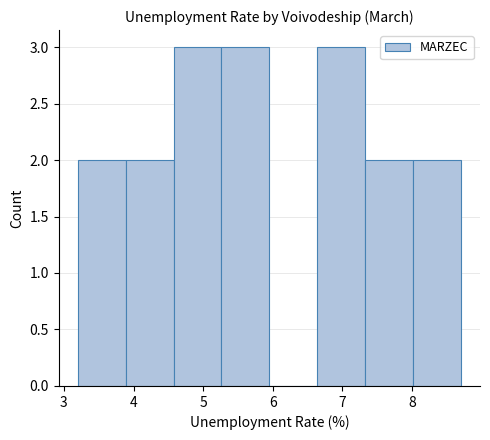

Reading left to right, transcribe this chart: for each bar, give the range it covers on the x-axis and its height. Neither the bar edges nor the heights are printed on the chart, so give them approximately, as read against the axes.

3.2 to 3.9: 2
3.9 to 4.6: 2
4.6 to 5.3: 3
5.3 to 6.0: 3
6.0 to 6.6: 0
6.6 to 7.3: 3
7.3 to 8.0: 2
8.0 to 8.7: 2